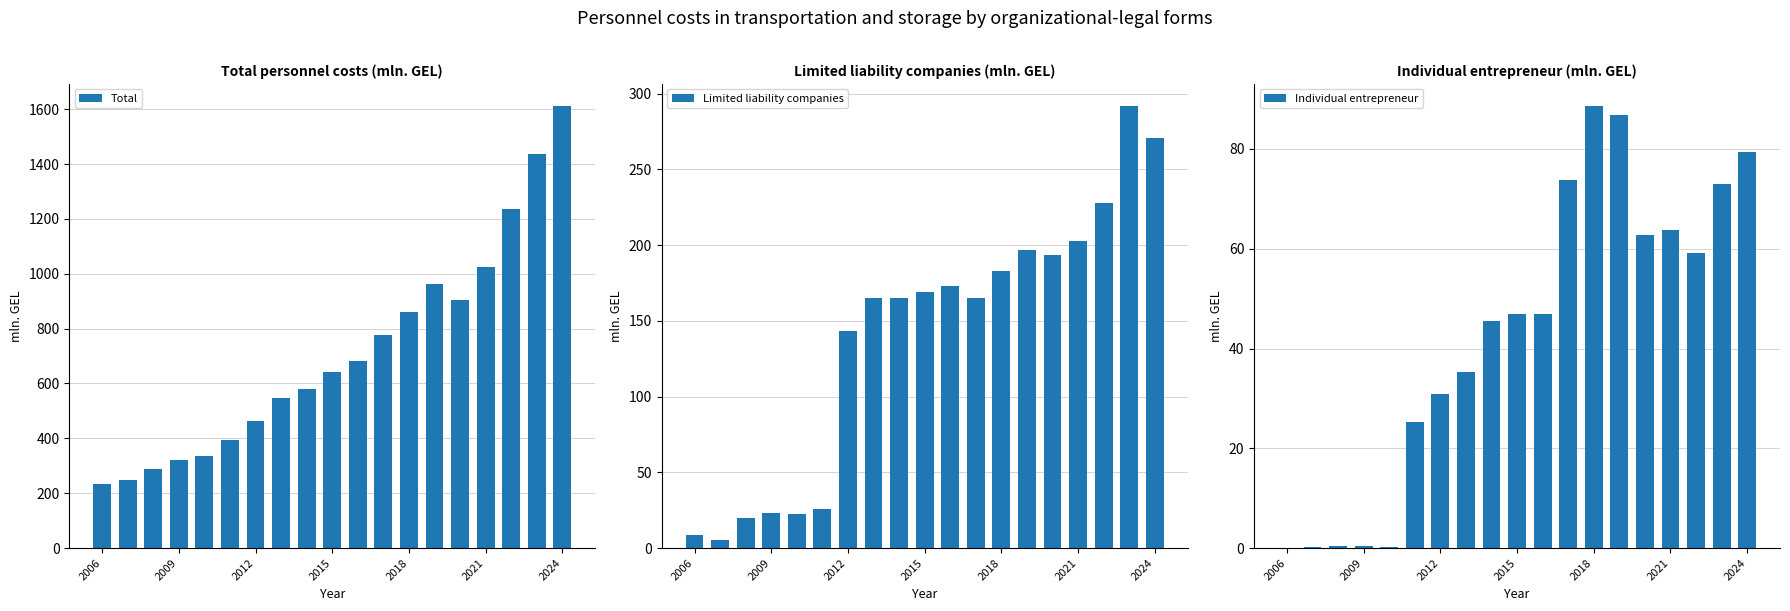

What is the minimum value for Total?

233.7